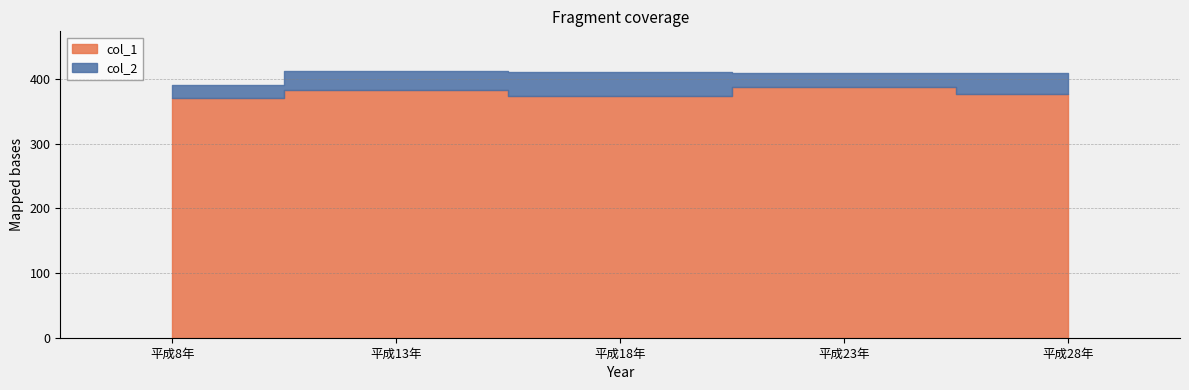

Does the chart have visible grid lines?

Yes